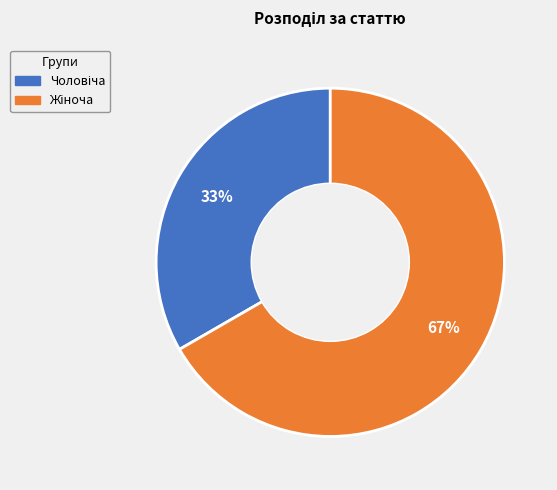

To the nearest percent, what is the average slice percentage?

50%